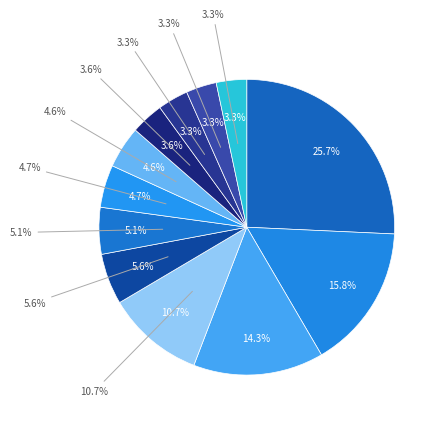

Rank the categories by value from lowest to highest.

Galveston County, Williamson County, El Paso County, Fort Bend County, Denton County, Montgomery County, Collin County, Travis County, Bexar County, Tarrant County, Dallas County, Harris County